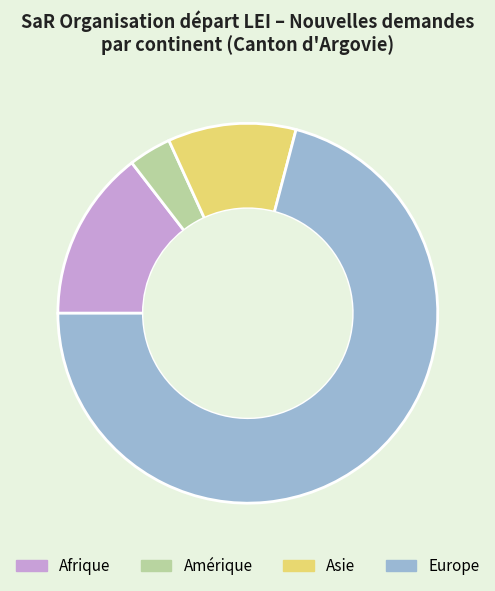

How many slices are in this pie chart?

4